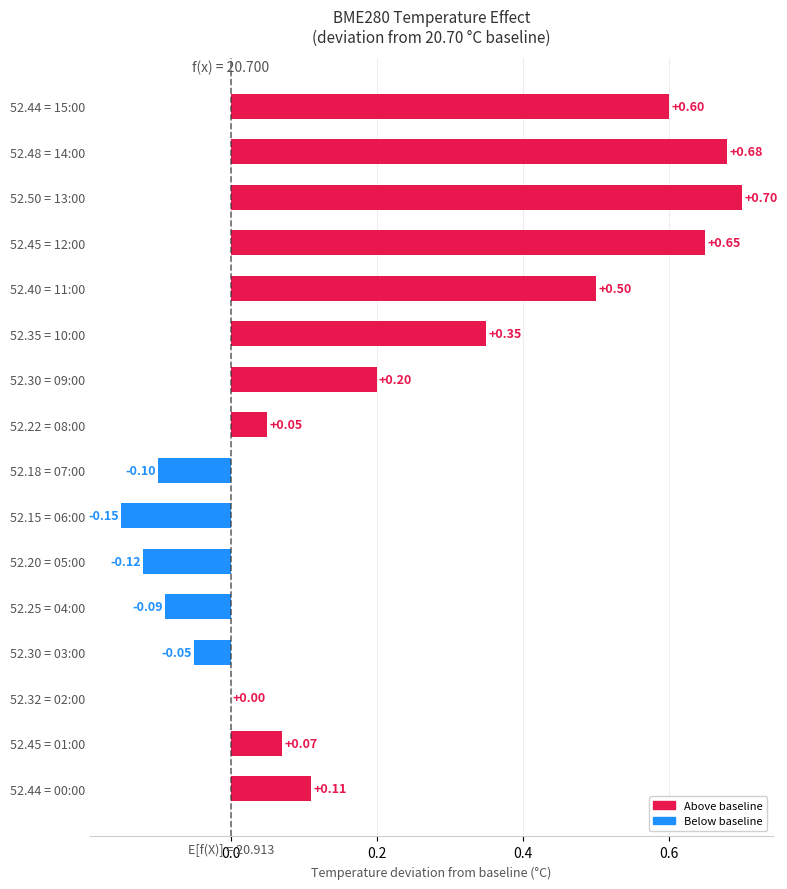

Between 52.15 = 06:00 and 52.44 = 00:00, which is larger?

52.44 = 00:00